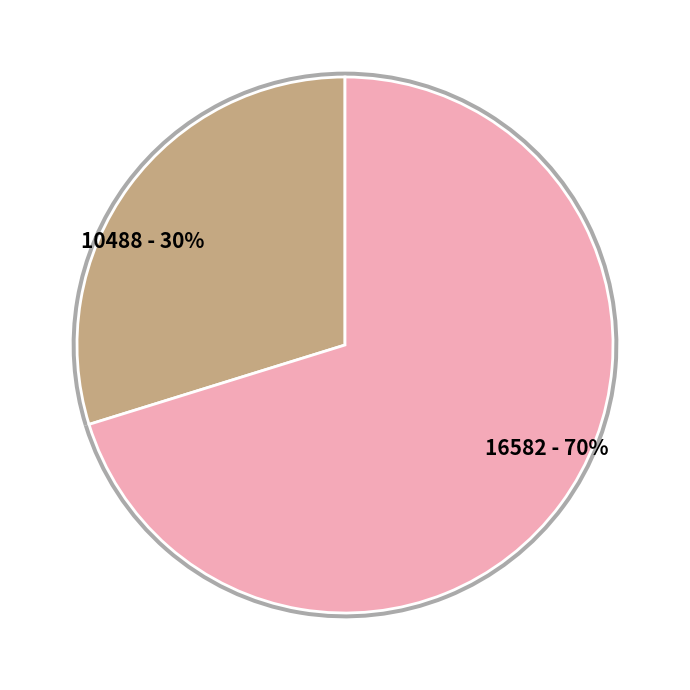

What is the smallest slice in the pie chart?

10488